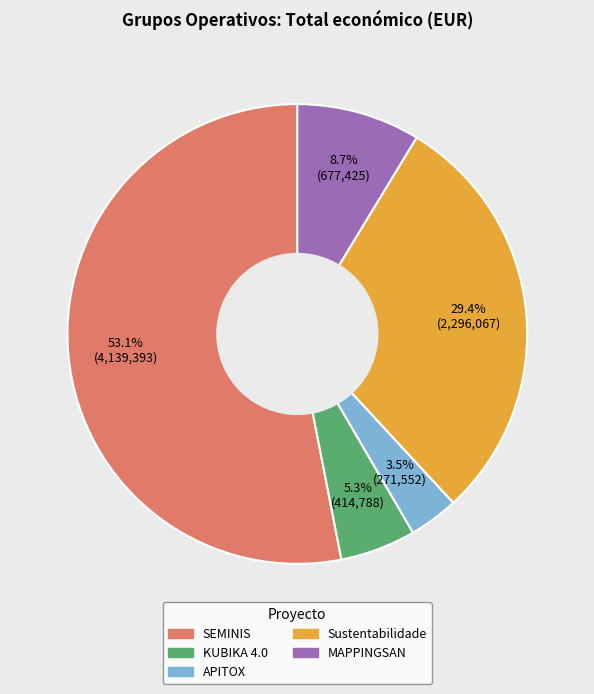

Between KUBIKA 4.0 and Sustentabilidade, which is larger?

Sustentabilidade